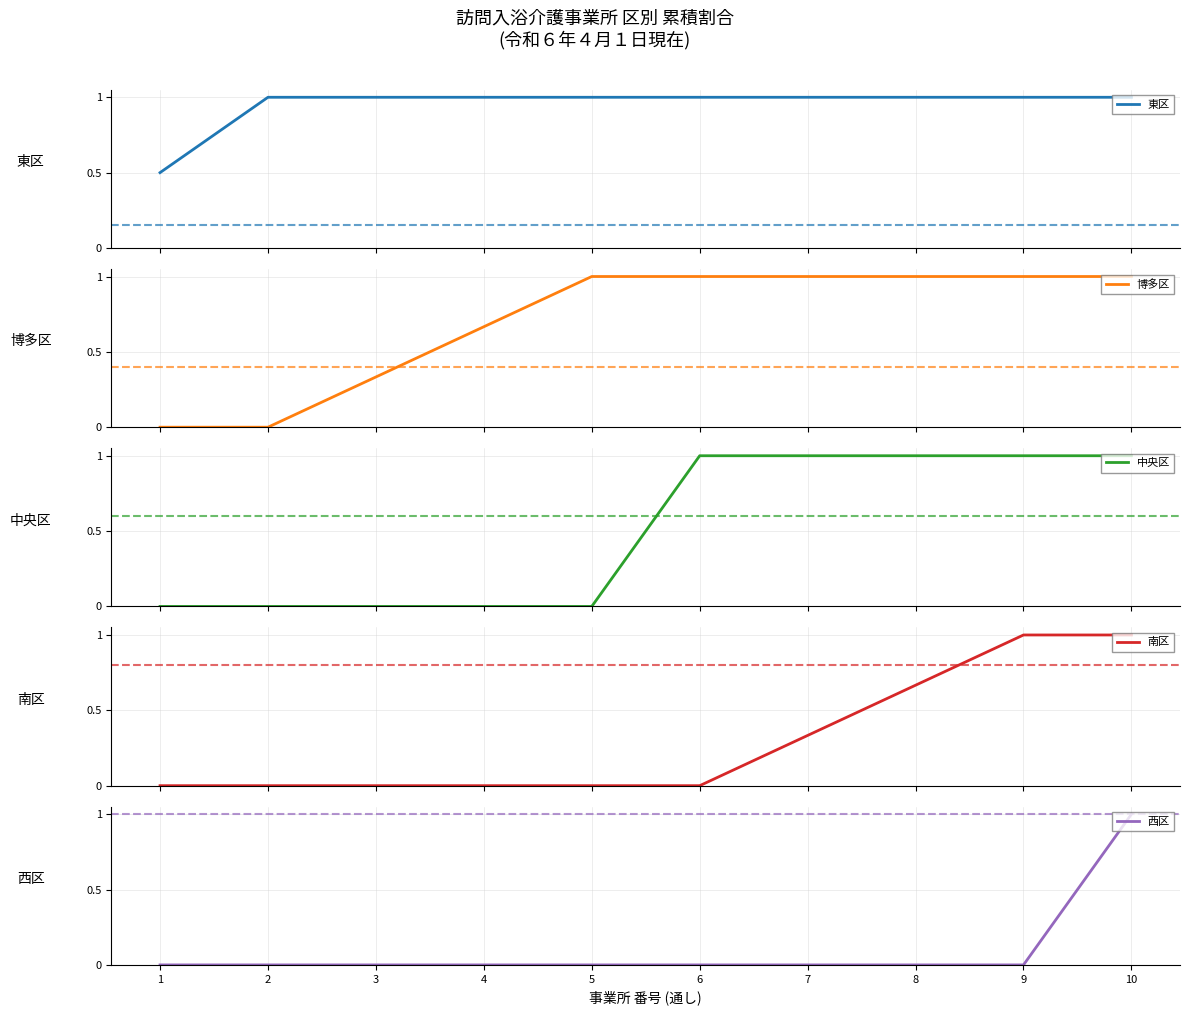

What is the approximate value of 中央区 at 7?

1.0